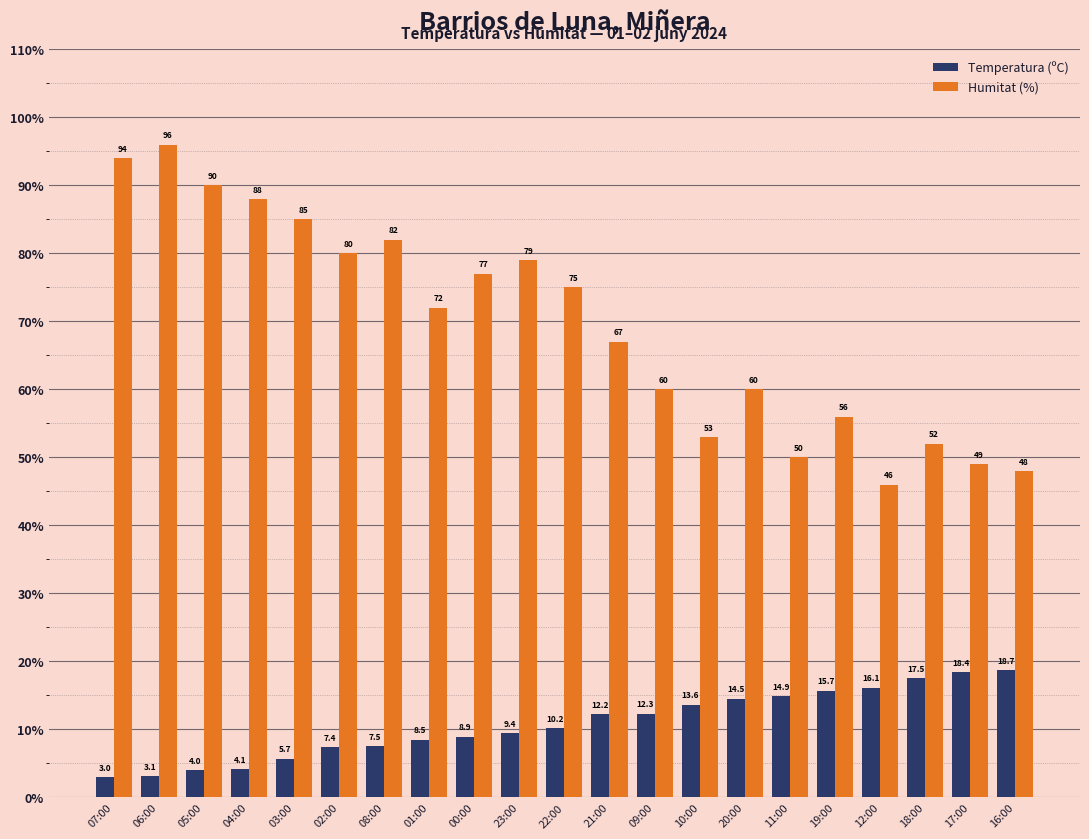

At which label does Temperatura (ºC) first exceed 10?

22:00